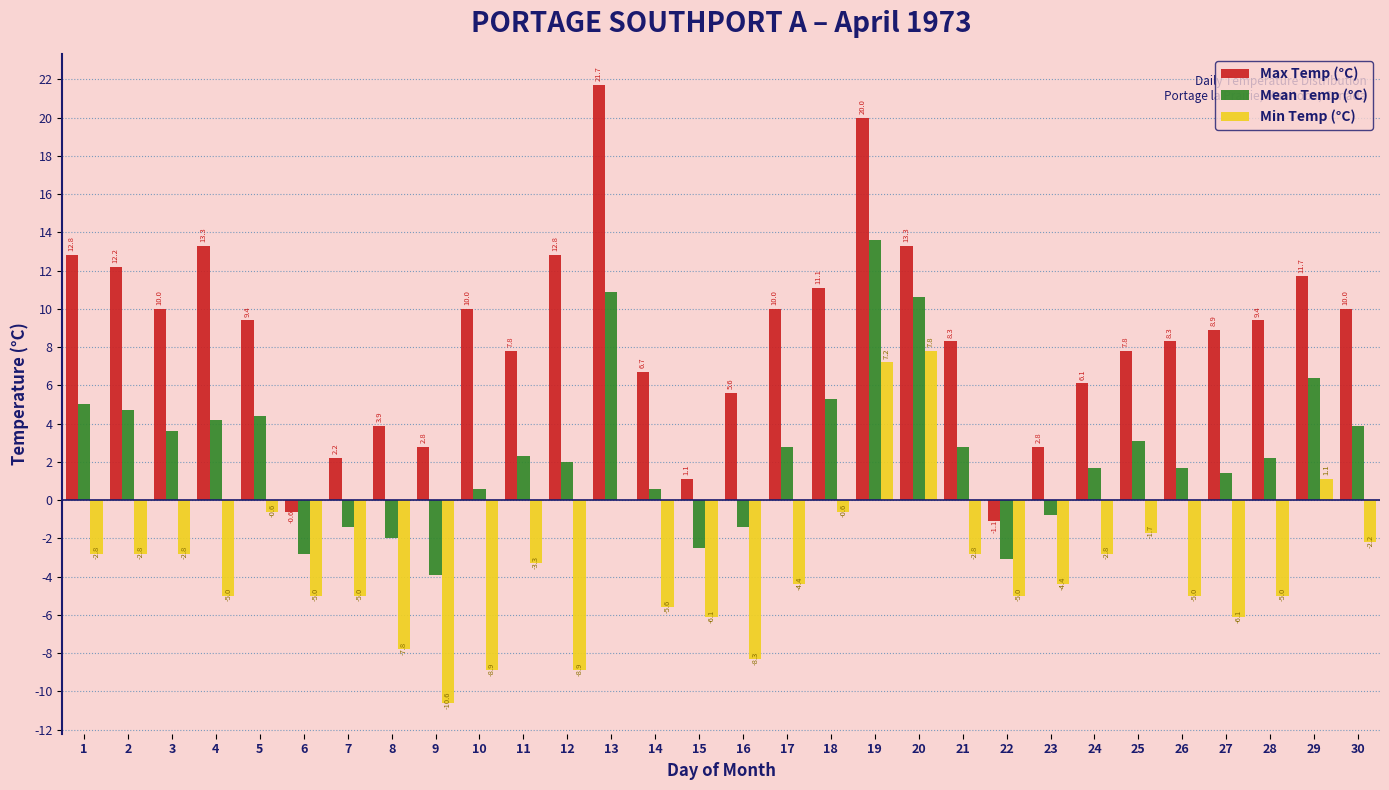

Reading right to left, list all the values displayed in this chart.

Max Temp (°C): 30=10.0	29=11.7	28=9.4	27=8.9	26=8.3	25=7.8	24=6.1	23=2.8	22=-1.1	21=8.3	20=13.3	19=20.0	18=11.1	17=10.0	16=5.6	15=1.1	14=6.7	13=21.7	12=12.8	11=7.8	10=10.0	9=2.8	8=3.9	7=2.2	6=-0.6	5=9.4	4=13.3	3=10.0	2=12.2	1=12.8
Mean Temp (°C): 30=3.9	29=6.4	28=2.2	27=1.4	26=1.7	25=3.1	24=1.7	23=-0.8	22=-3.1	21=2.8	20=10.6	19=13.6	18=5.3	17=2.8	16=-1.4	15=-2.5	14=0.6	13=10.9	12=2.0	11=2.3	10=0.6	9=-3.9	8=-2.0	7=-1.4	6=-2.8	5=4.4	4=4.2	3=3.6	2=4.7	1=5.0
Min Temp (°C): 30=-2.2	29=1.1	28=-5.0	27=-6.1	26=-5.0	25=-1.7	24=-2.8	23=-4.4	22=-5.0	21=-2.8	20=7.8	19=7.2	18=-0.6	17=-4.4	16=-8.3	15=-6.1	14=-5.6	13=0.0	12=-8.9	11=-3.3	10=-8.9	9=-10.6	8=-7.8	7=-5.0	6=-5.0	5=-0.6	4=-5.0	3=-2.8	2=-2.8	1=-2.8